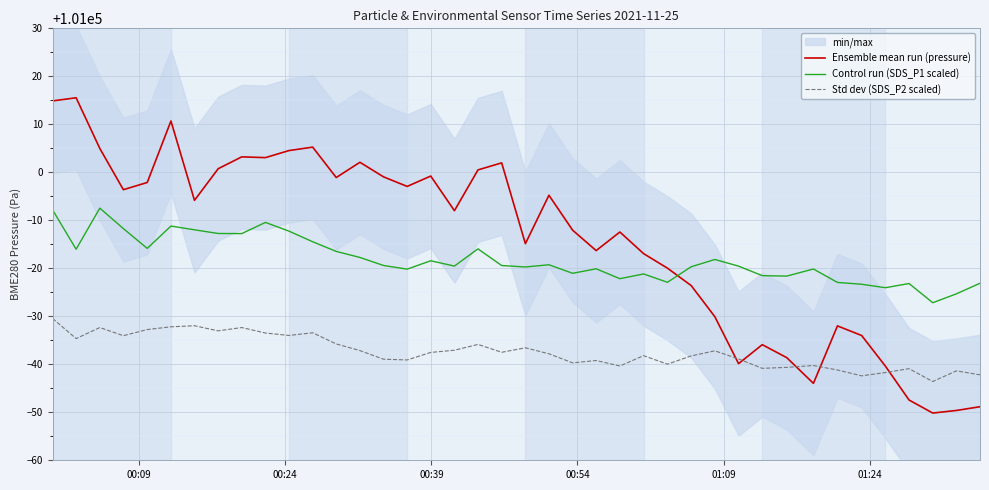

How many categories are shown in the chart?

40